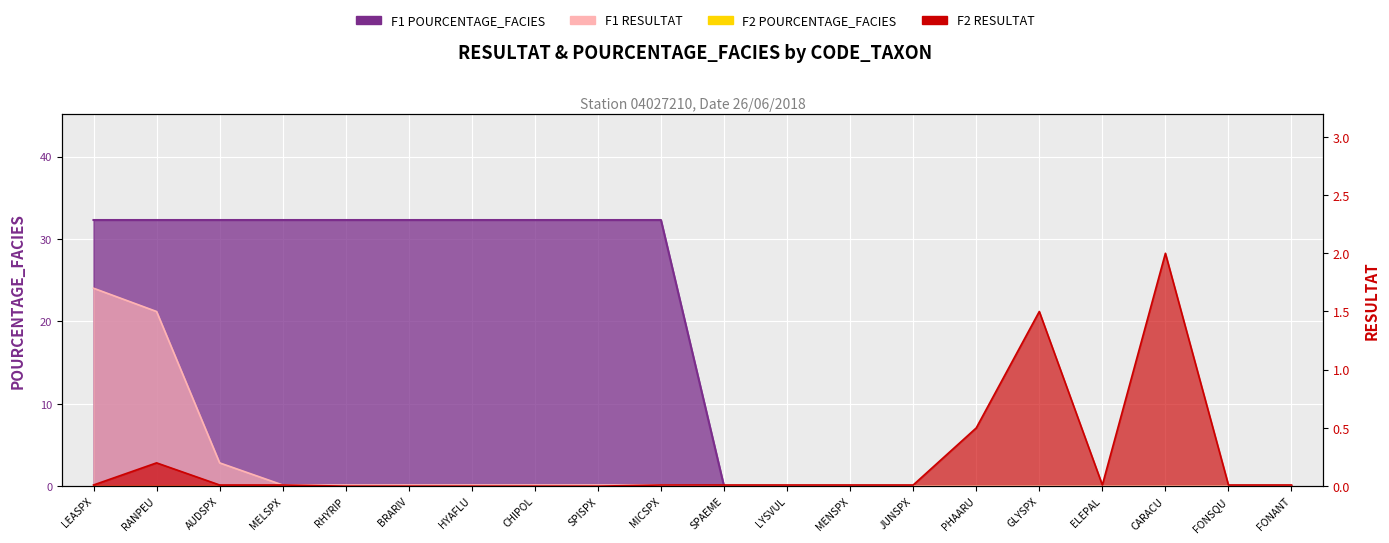

How many interior local valleys does the F2 RESULTAT series have?

1